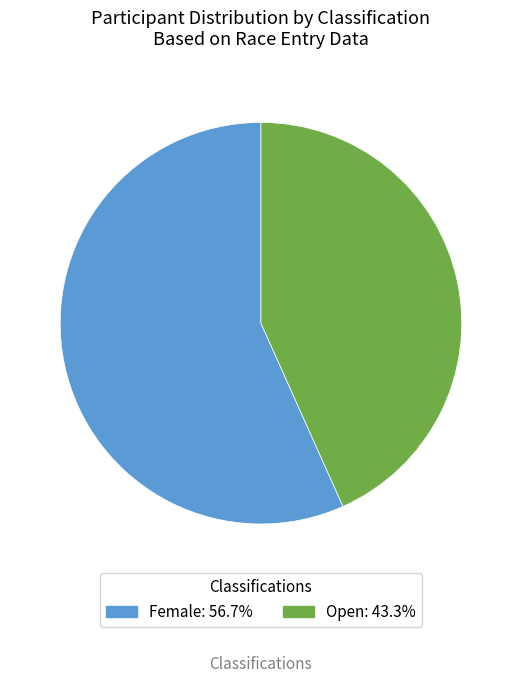

Is it true that Open is 36% of the pie?

False